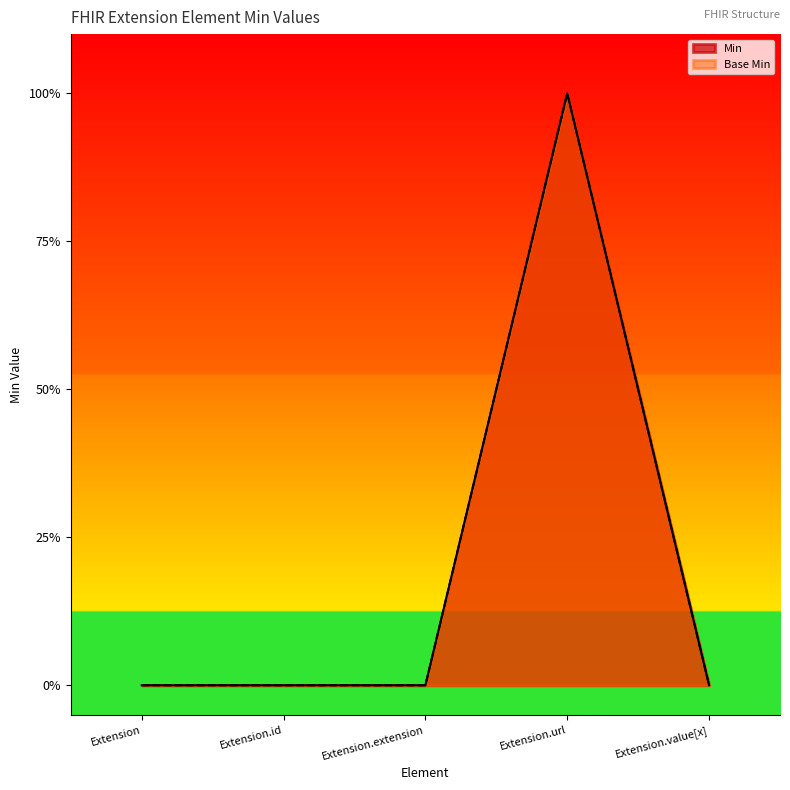

Which series has the widest spread of values?

Min